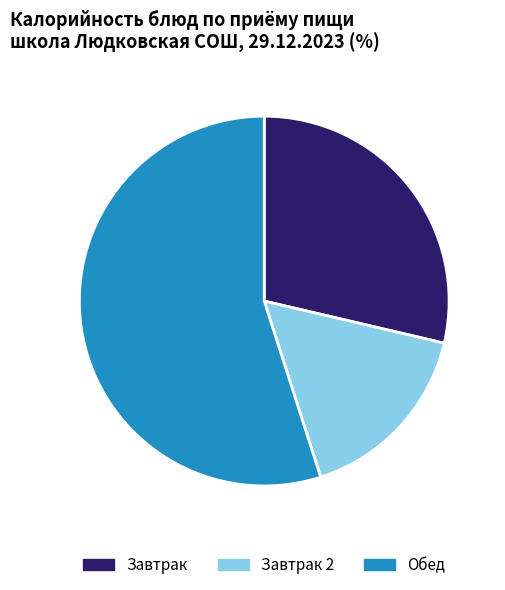

Does any single category account for the majority?

Yes